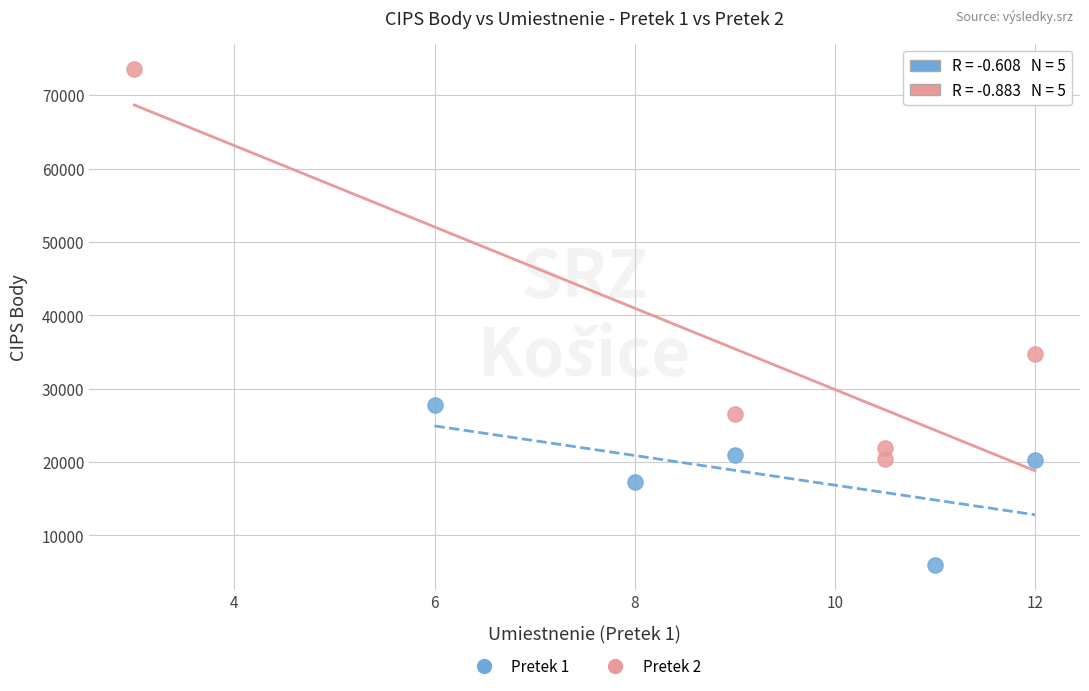

Which series has the widest spread of Y values?

Pretek 2